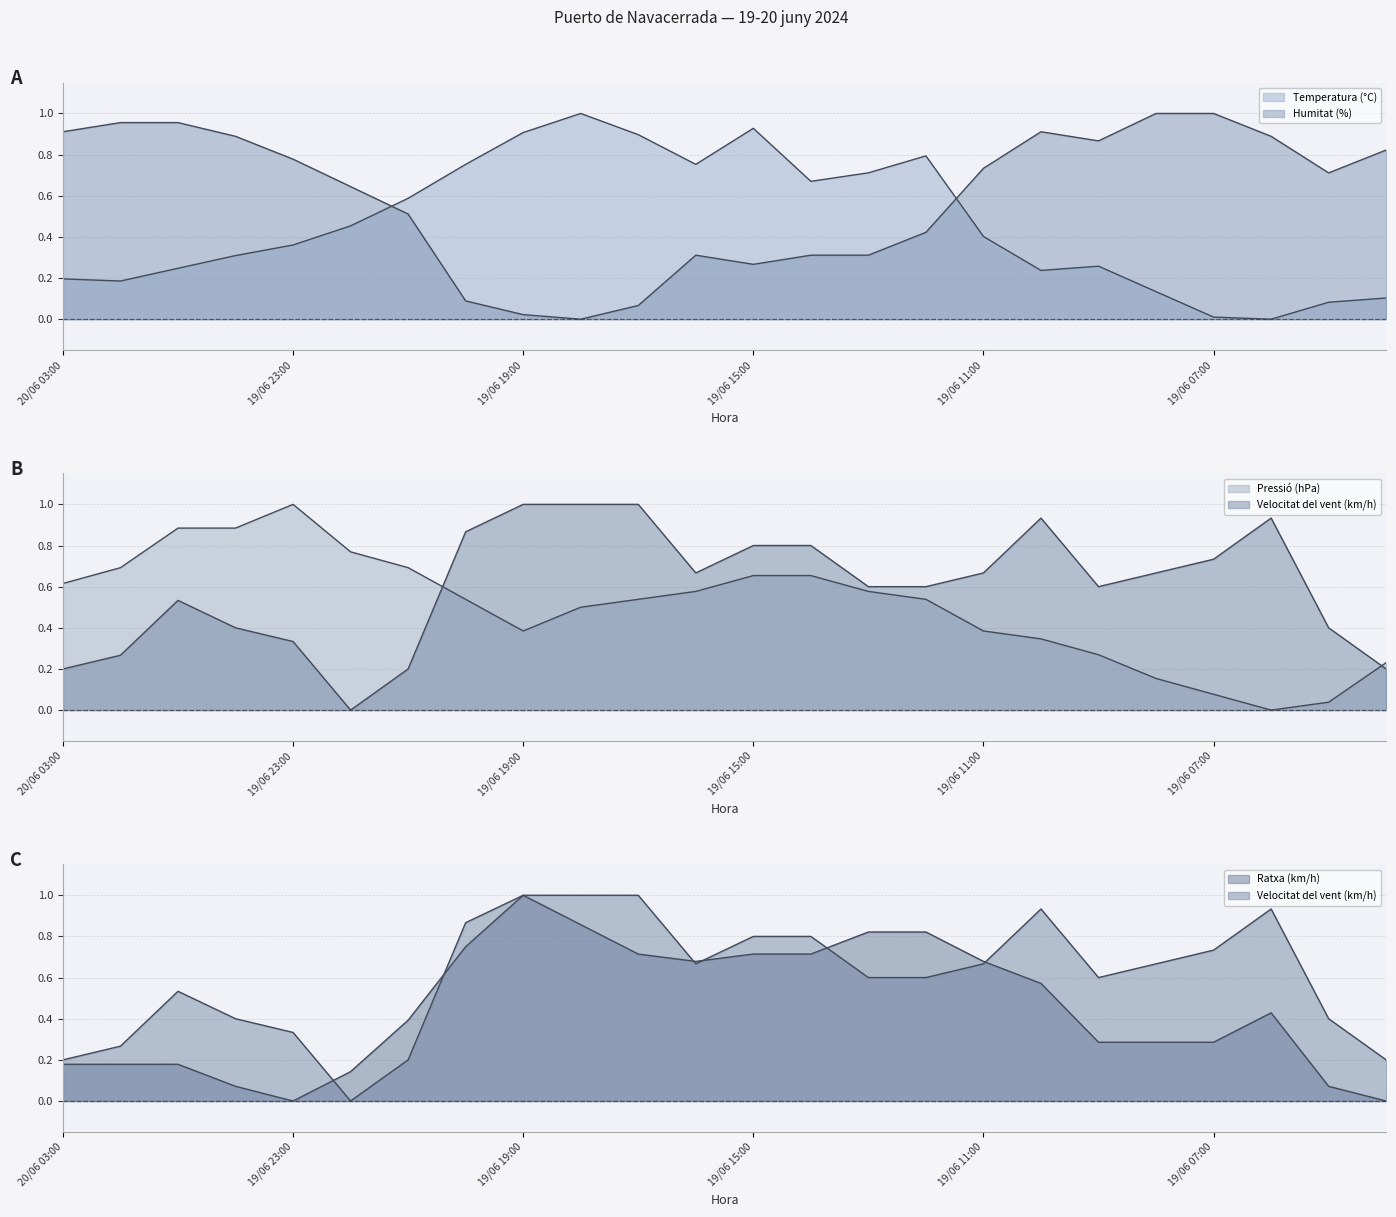

Between 8 and 19, which is larger?

8